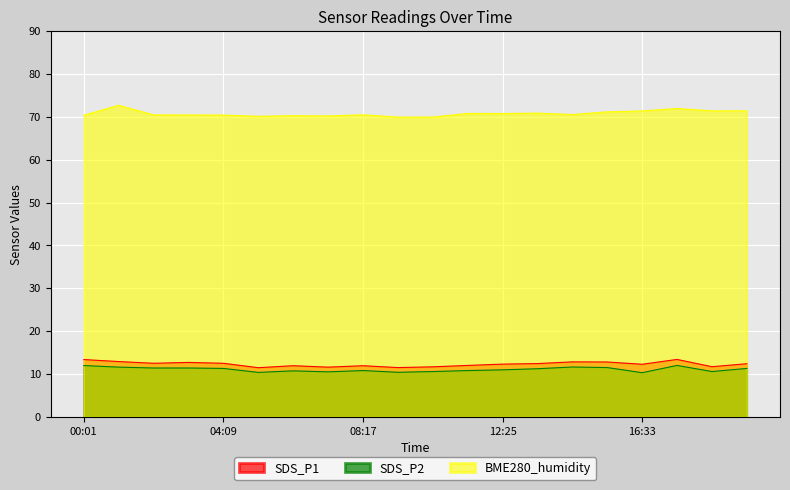

Which category has the lowest value in the SDS_P1 series?

05:11